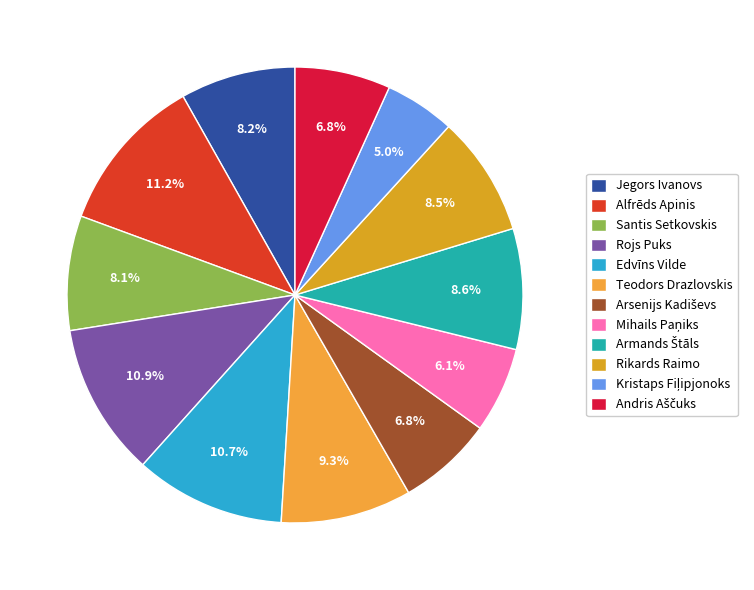

To the nearest percent, what is the average slice percentage?

8%